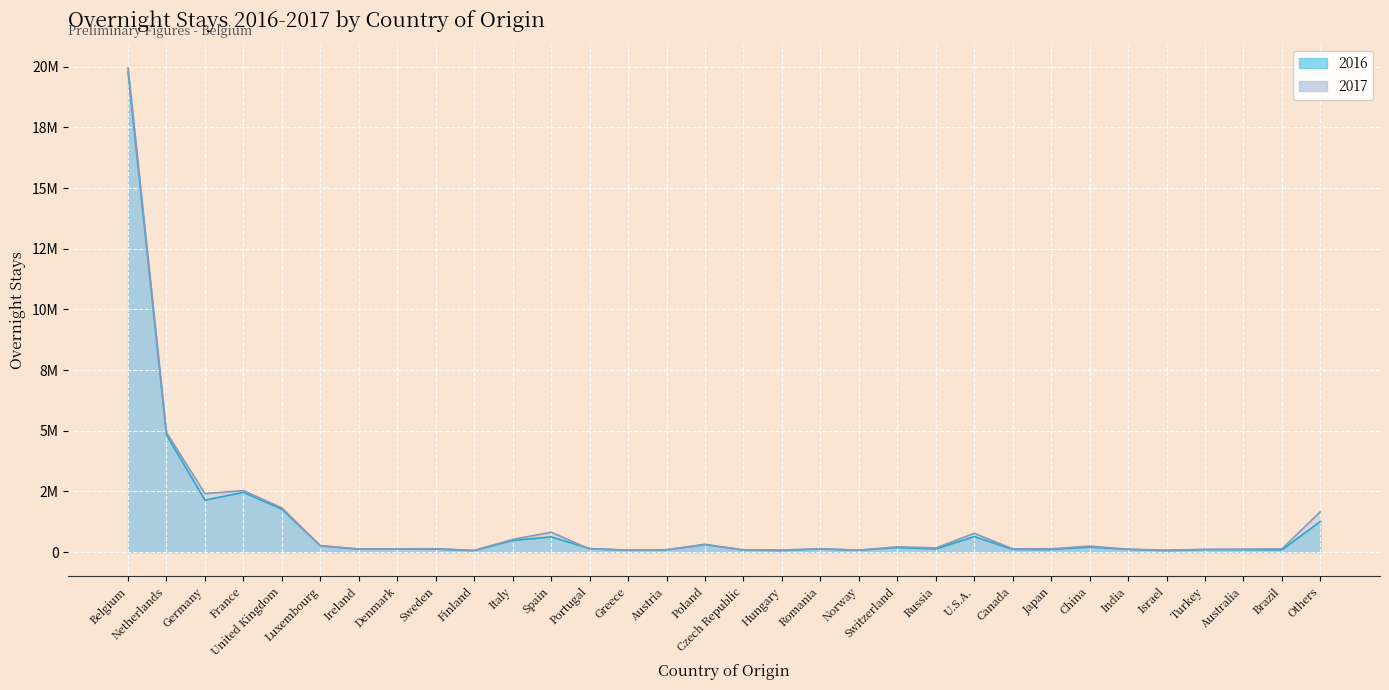

What is the label of the 29th point from the right?

France